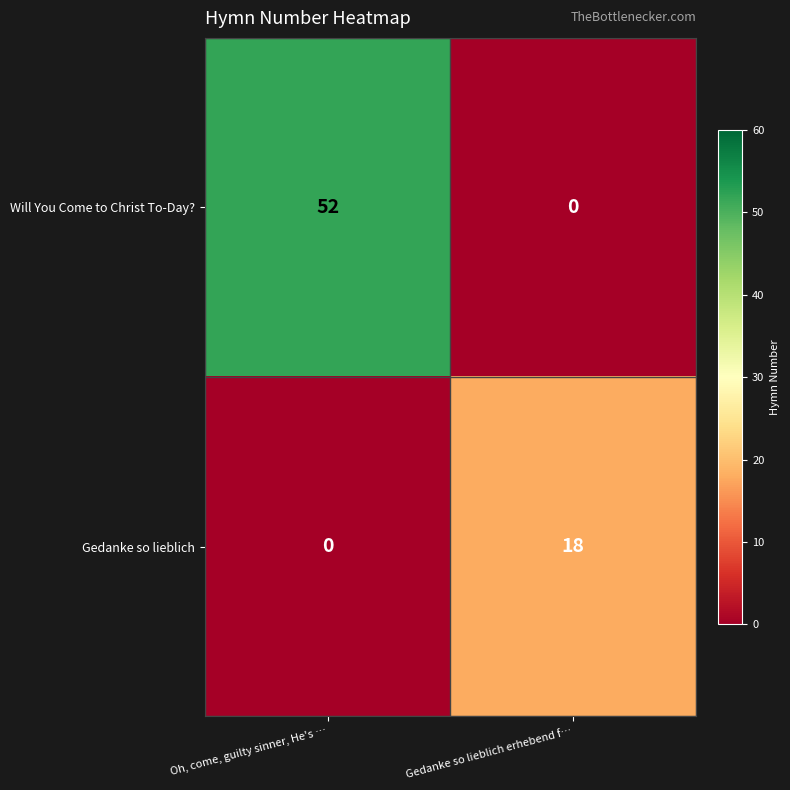

At which category does the chart reach its peak across all series?

Oh, come, guilty sinner, He's …